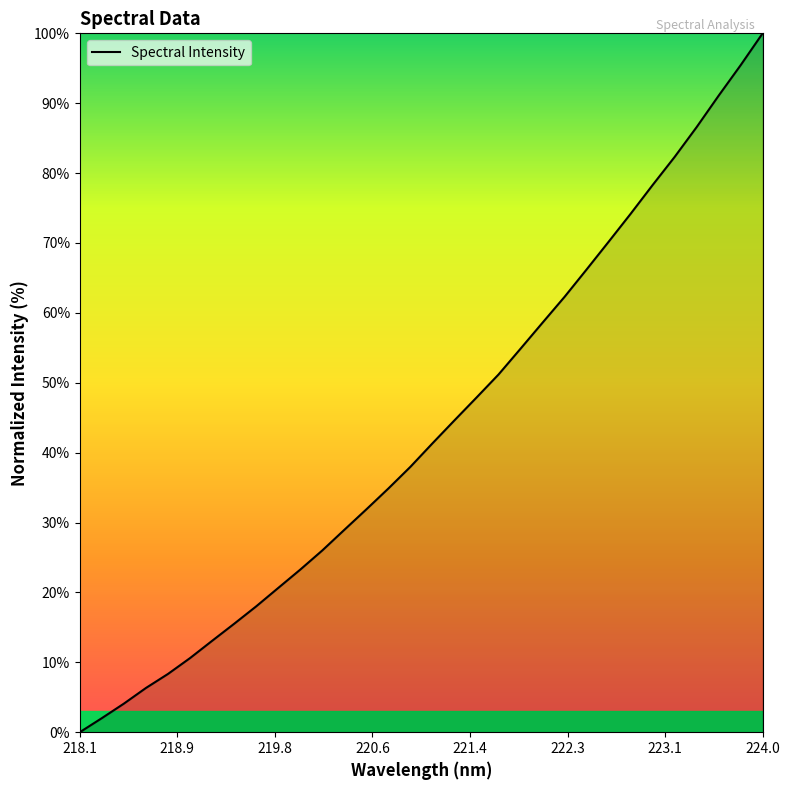

What is the greatest value displayed?

100.0